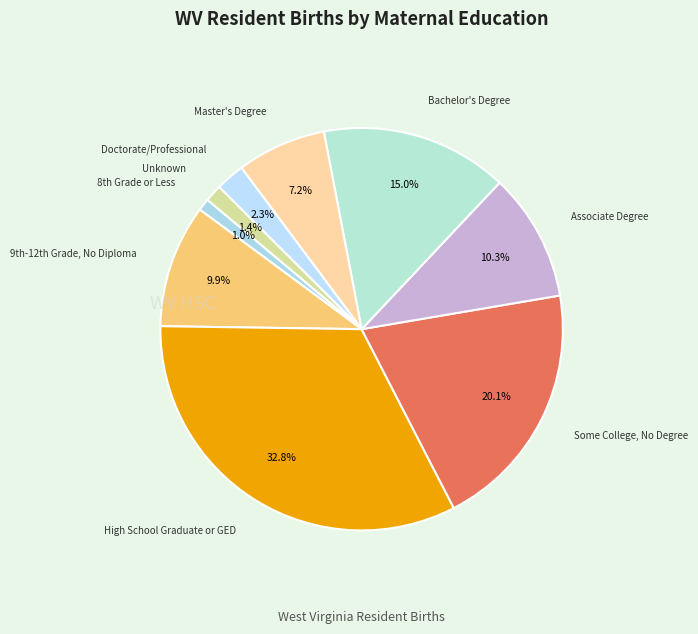

Which category has the smallest portion of the pie?

8th Grade or Less